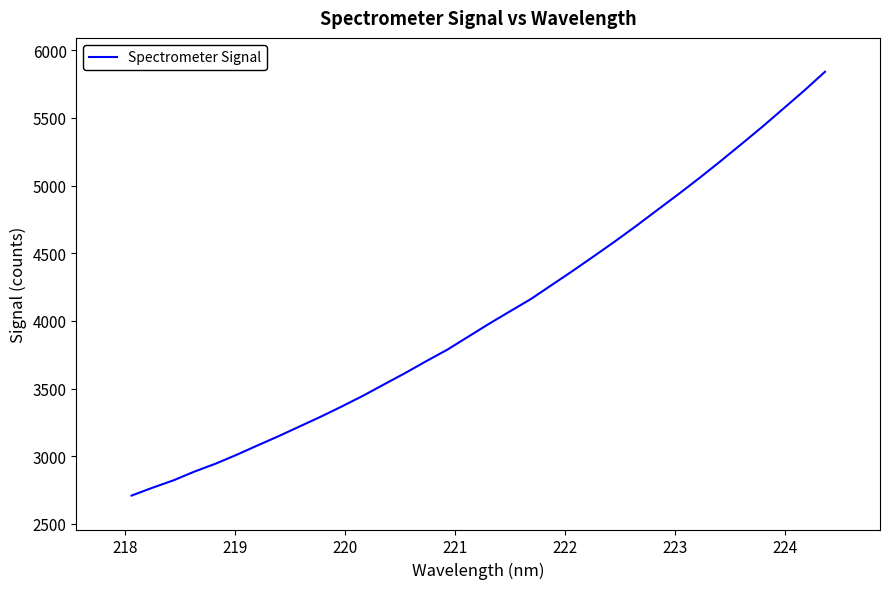

How many categories are shown in the chart?

34